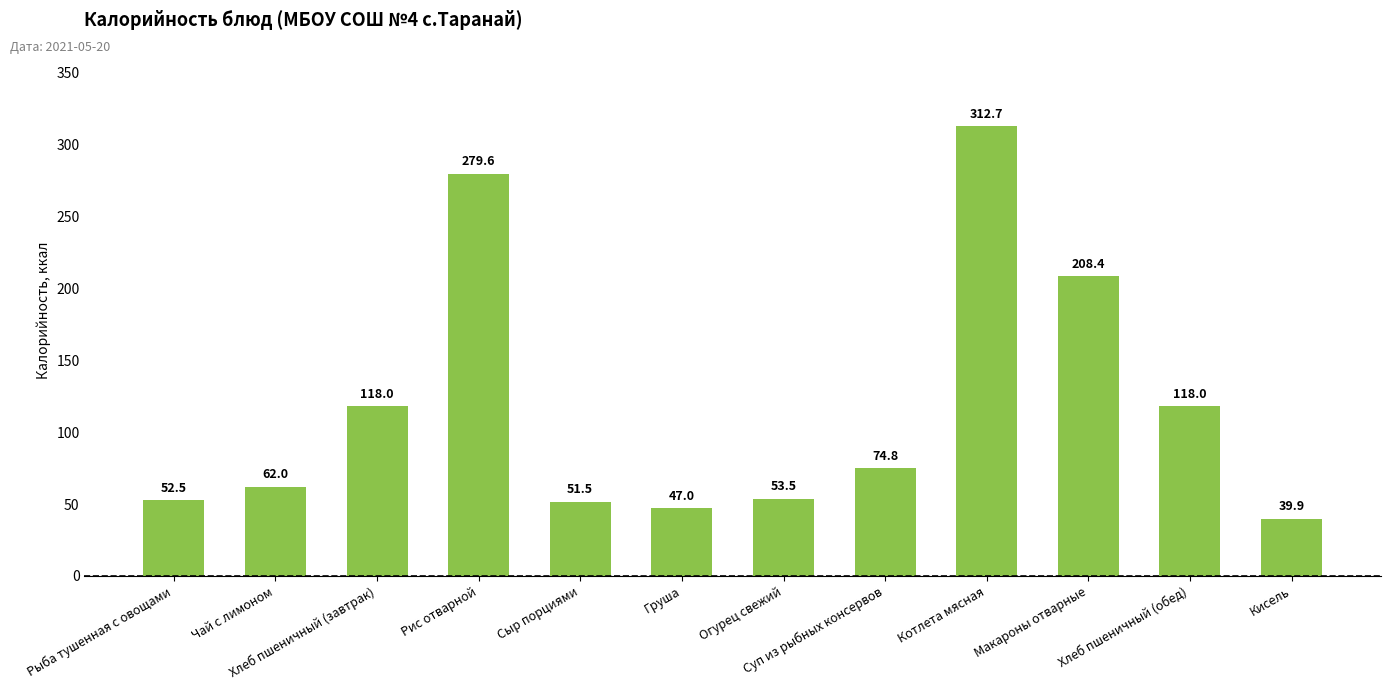

Approximately how many times larger is the value at Чай с лимоном compared to Рыба тушенная с овощами?

1.2